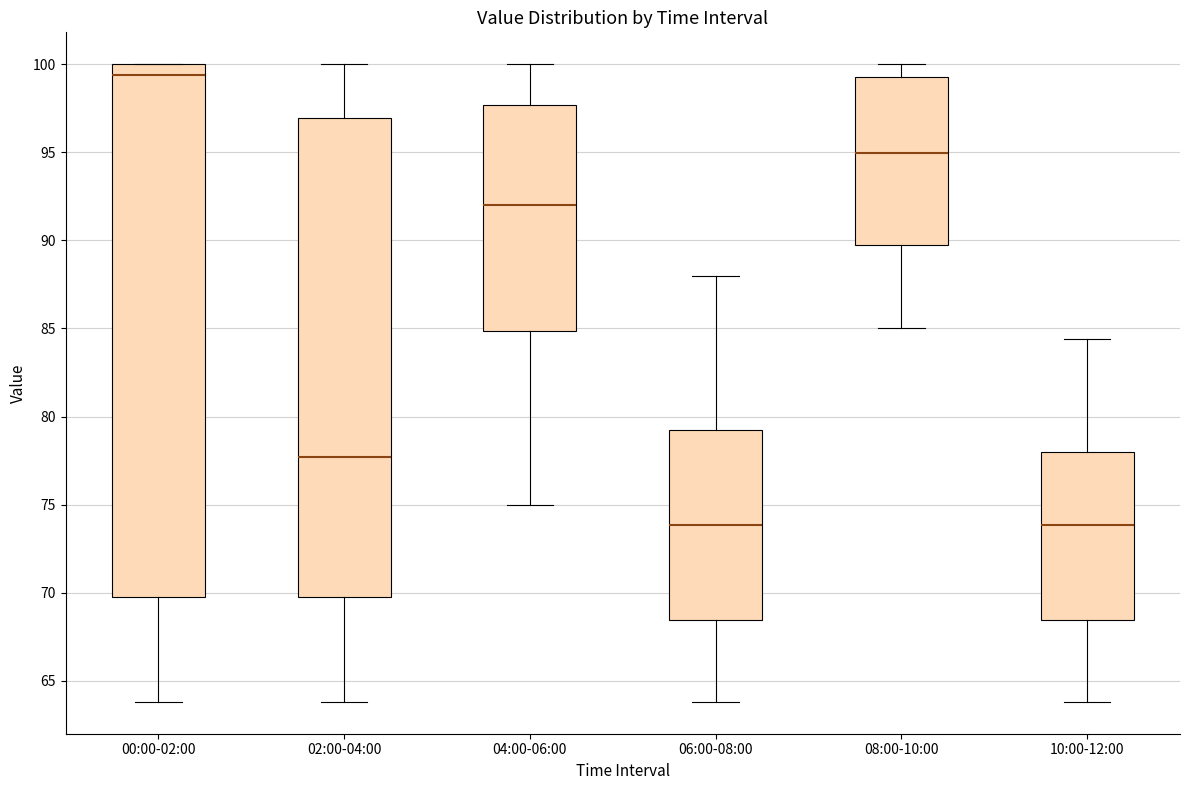

Where is the upper edge of the box for 04:00-06:00 on the y-axis? The values are not printed on the chart, so give them approximately, as read against the axis.

97.5